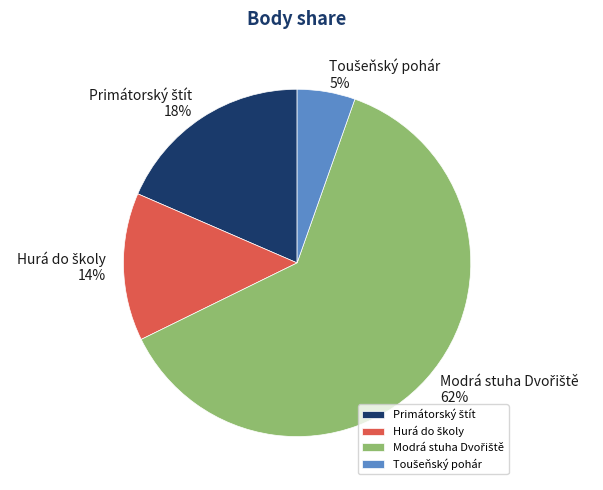

Is there any slice that represents more than half of the pie?

Yes